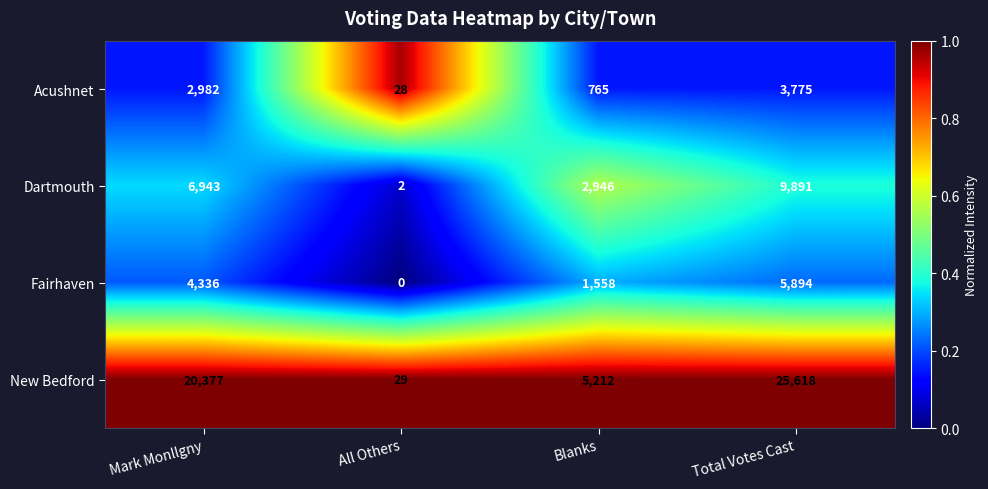

How many distinct data groups are displayed?

4